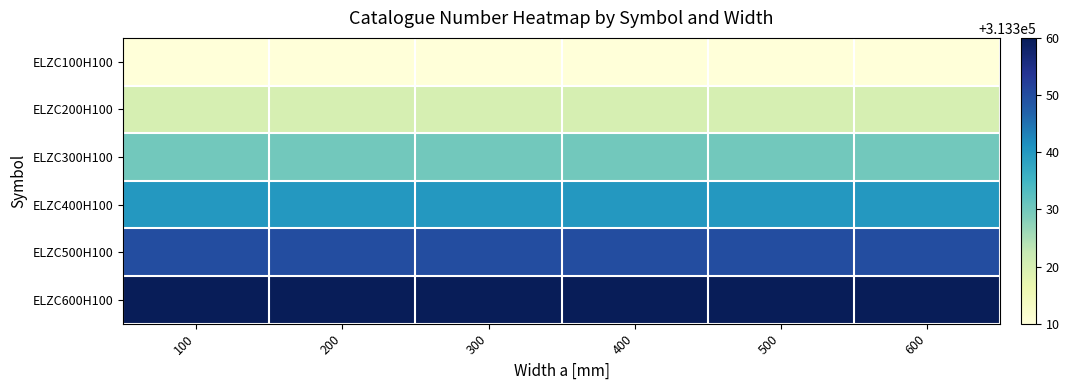

Which series has the widest spread of values?

ELZC100H100